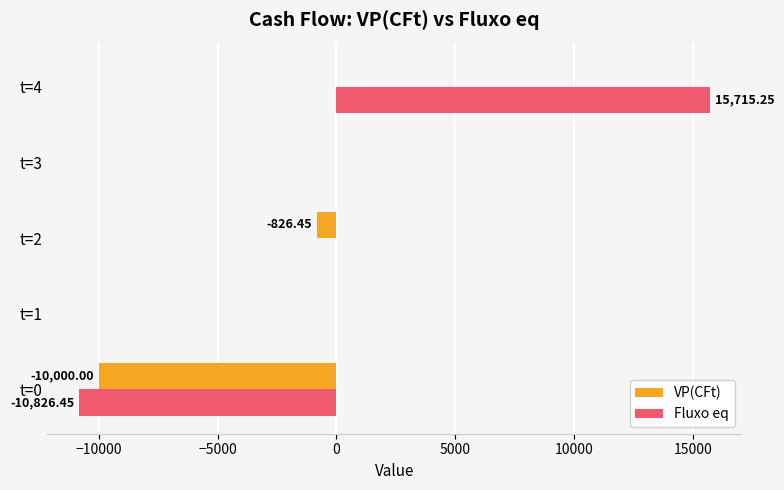

What is the sum of the VP(CFt) values at t=1 and t=0?

-10000.0